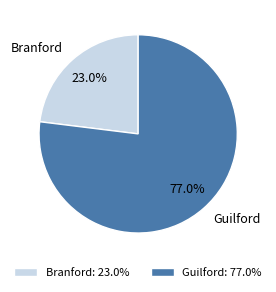

Is there a majority slice in this chart?

Yes